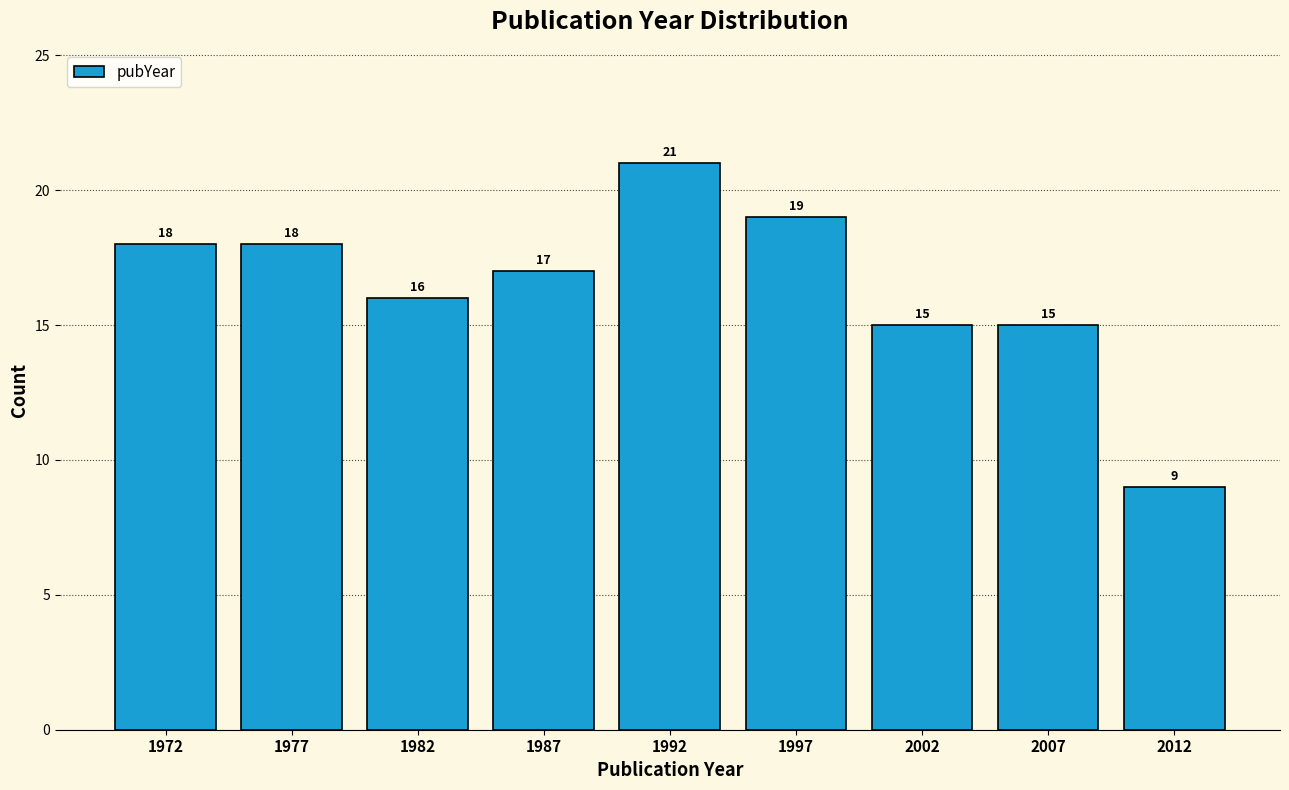

Reading left to right, transcribe all the data shown in this chart.

1972=18	1977=18	1982=16	1987=17	1992=21	1997=19	2002=15	2007=15	2012=9